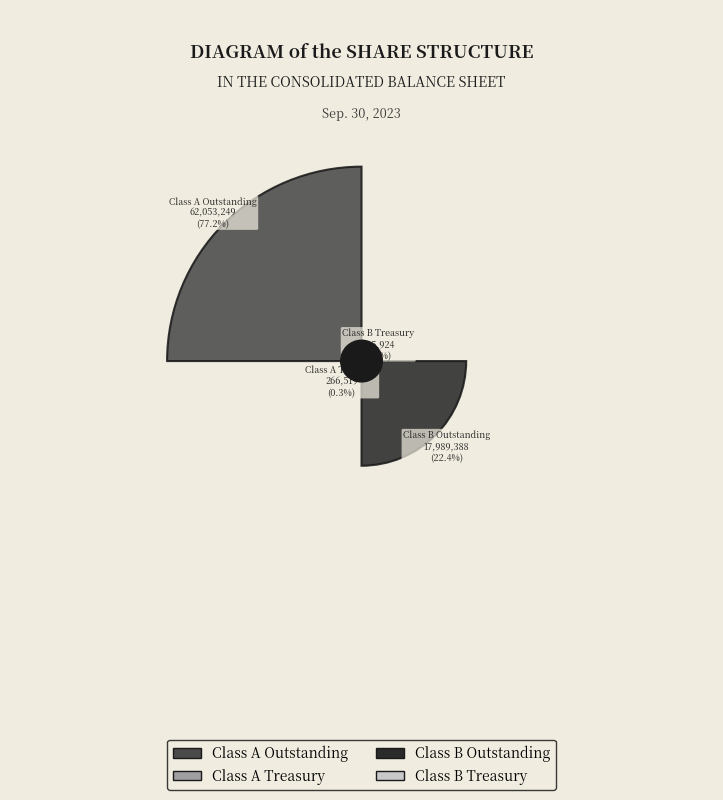

Approximately how many times larger is the value at Class B Outstanding compared to Class A Outstanding?

0.3